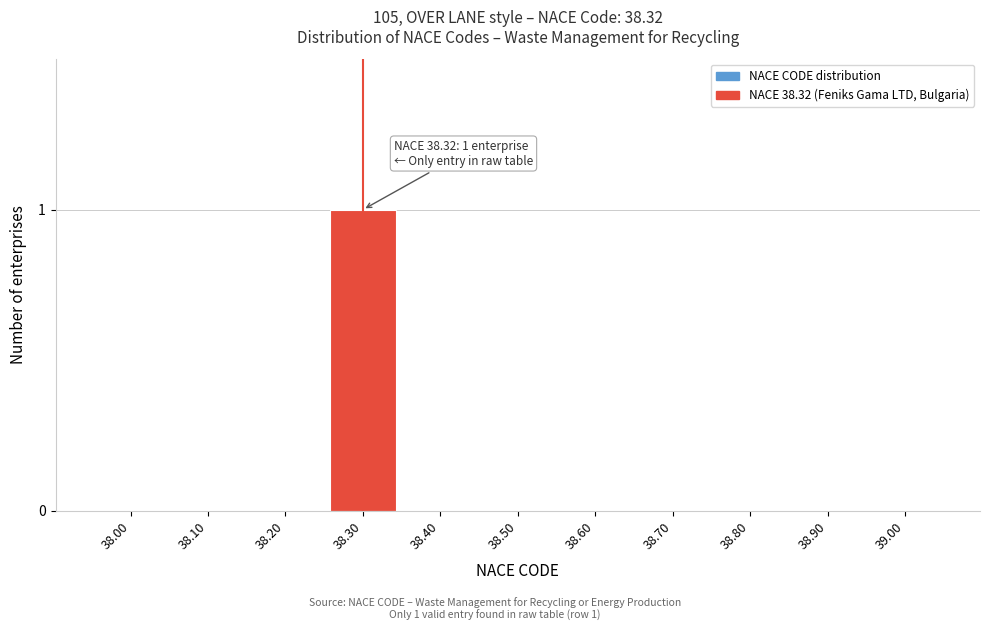

Reading left to right, extract all data points from this chart.

38.00=0	38.10=0	38.20=0	38.30=1	38.40=0	38.50=0	38.60=0	38.70=0	38.80=0	38.90=0	39.00=0